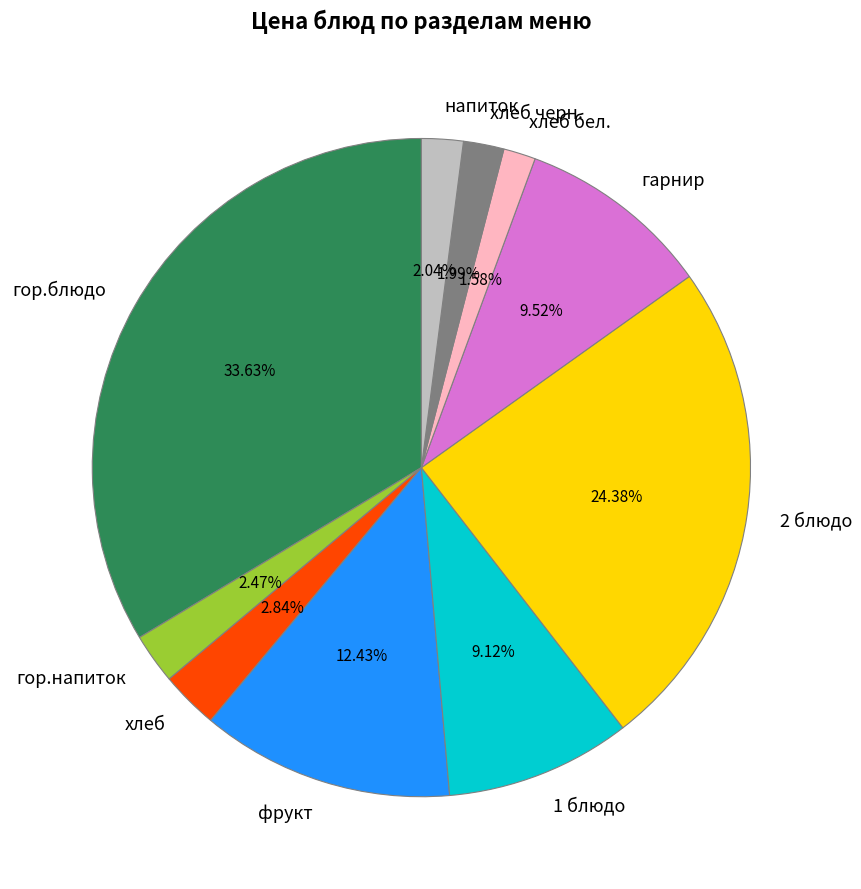

To the nearest percent, what percentage of the pie is фрукт?

12%